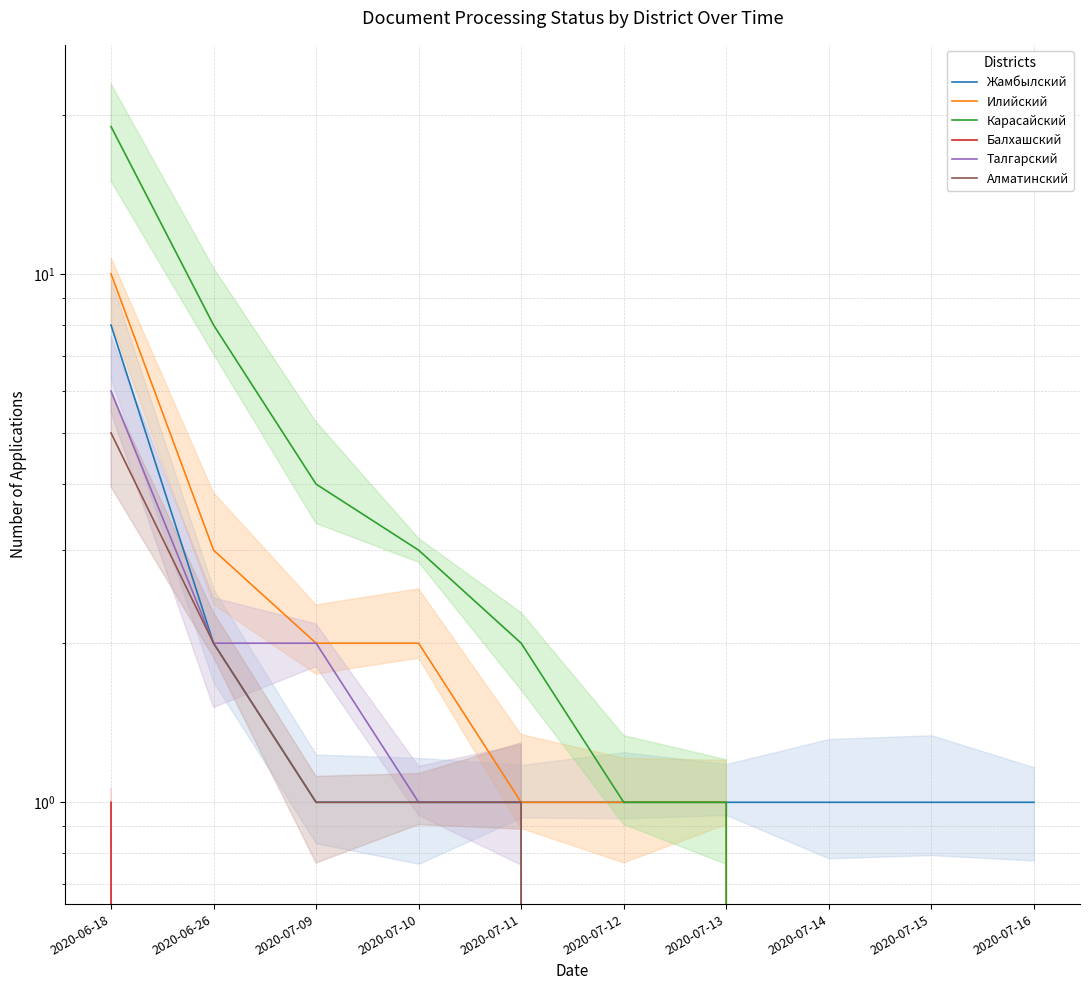

True or false: Талгарский and Алматинский intersect in this chart.

False